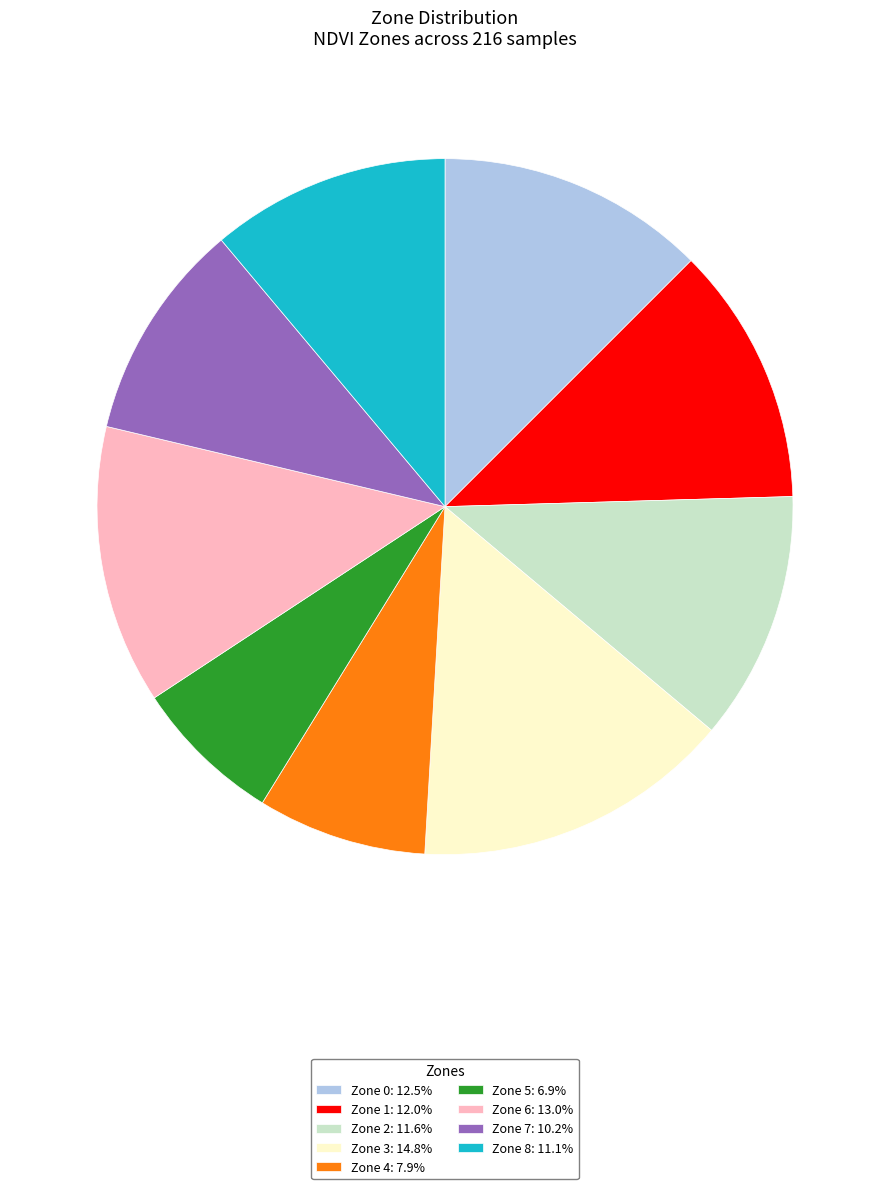

What is the largest slice in the pie chart?

Zone 3